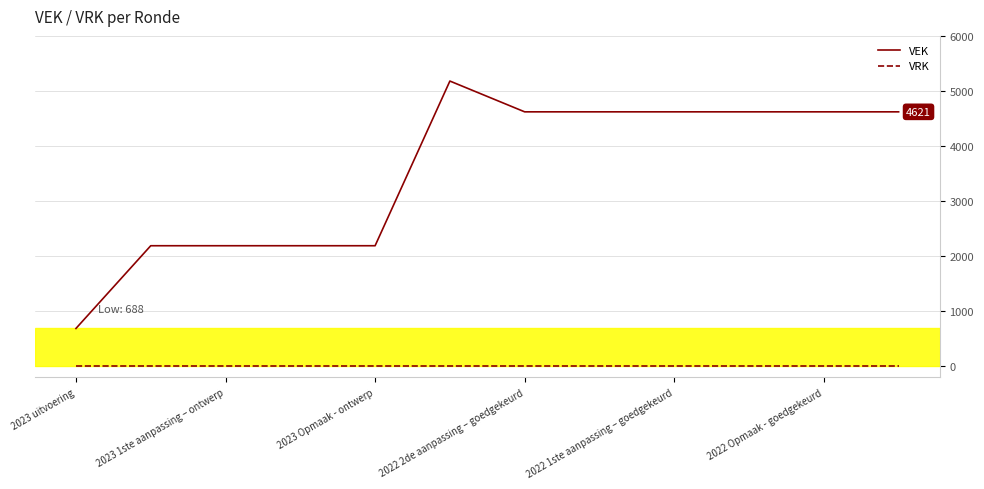

Rank the series by their maximum value, from highest to lowest.

VEK, VRK